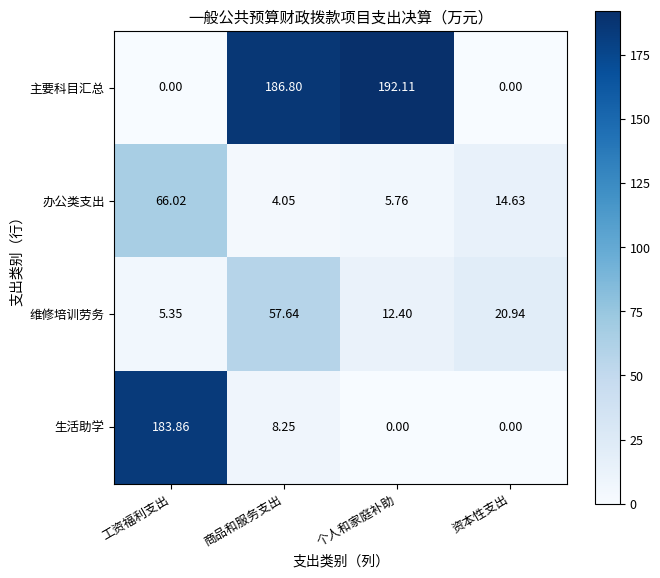

How many values in the 维修培训劳务 series exceed 20?

2